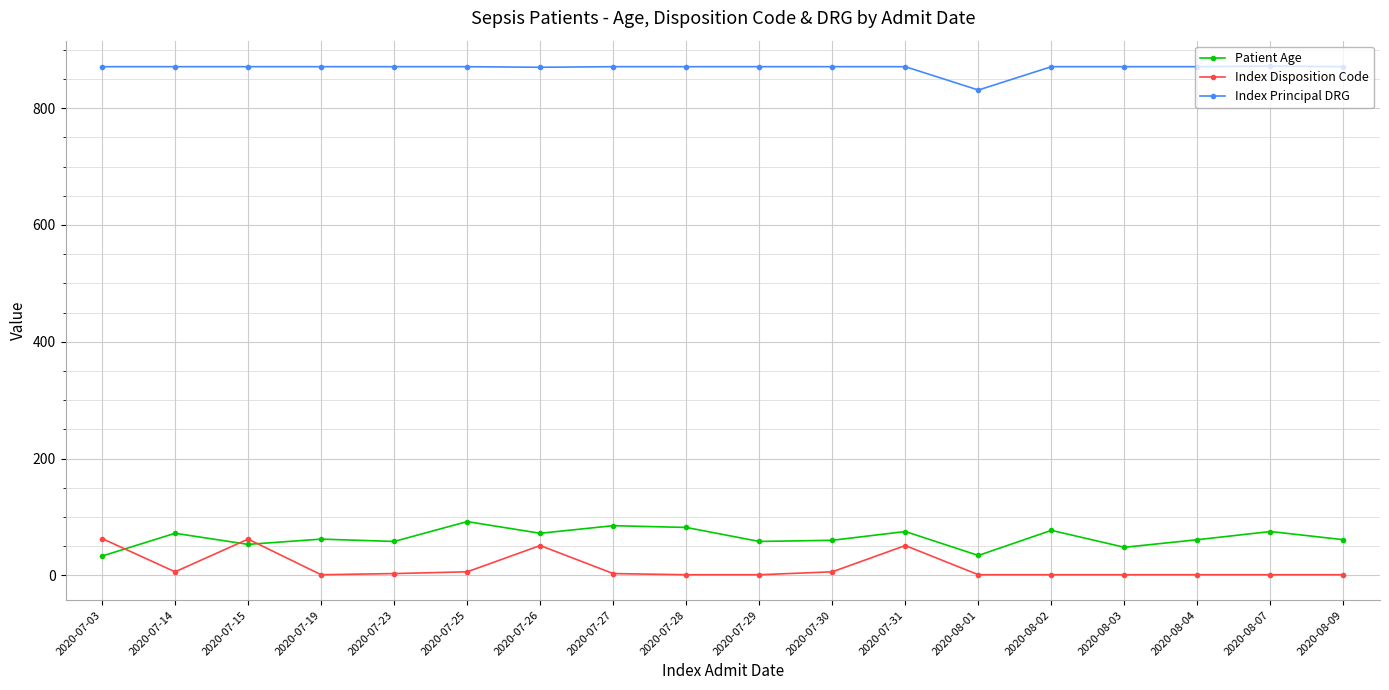

True or false: Index Principal DRG and Patient Age cross at least once.

False